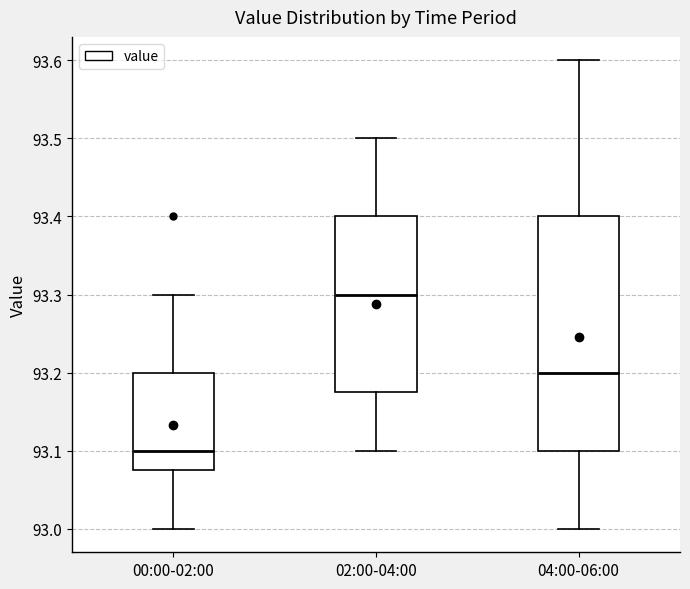

Which box has the highest median line?

02:00-04:00